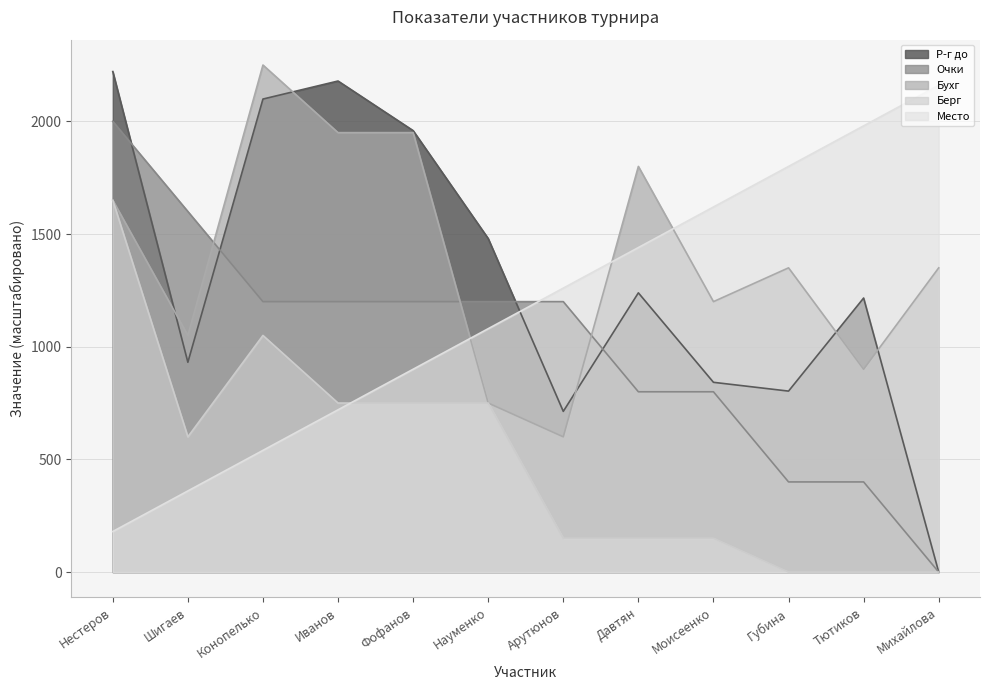

True or false: Очки and Бухг cross at least once.

True